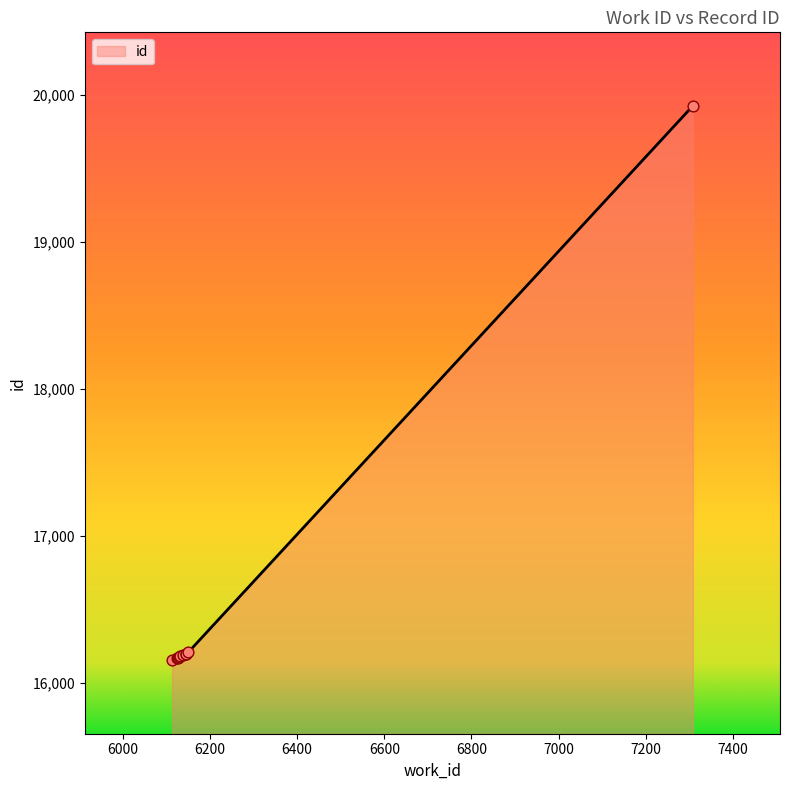

Approximately how many times larger is the value at 6125 compared to 6127?

1.0